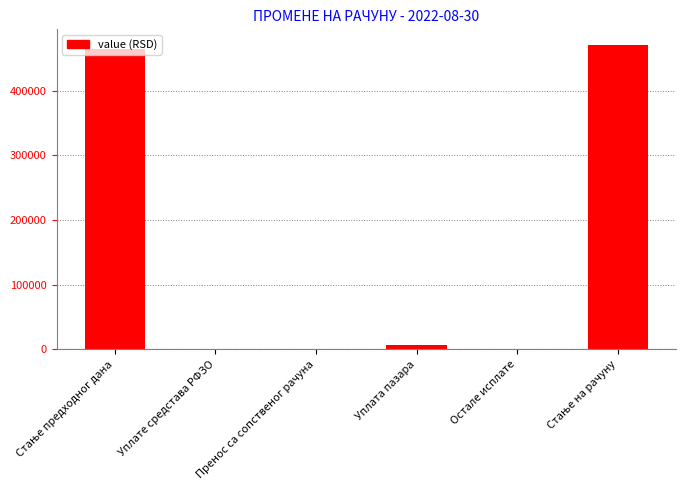

Are the bars grouped side by side (vs. stacked)?

No